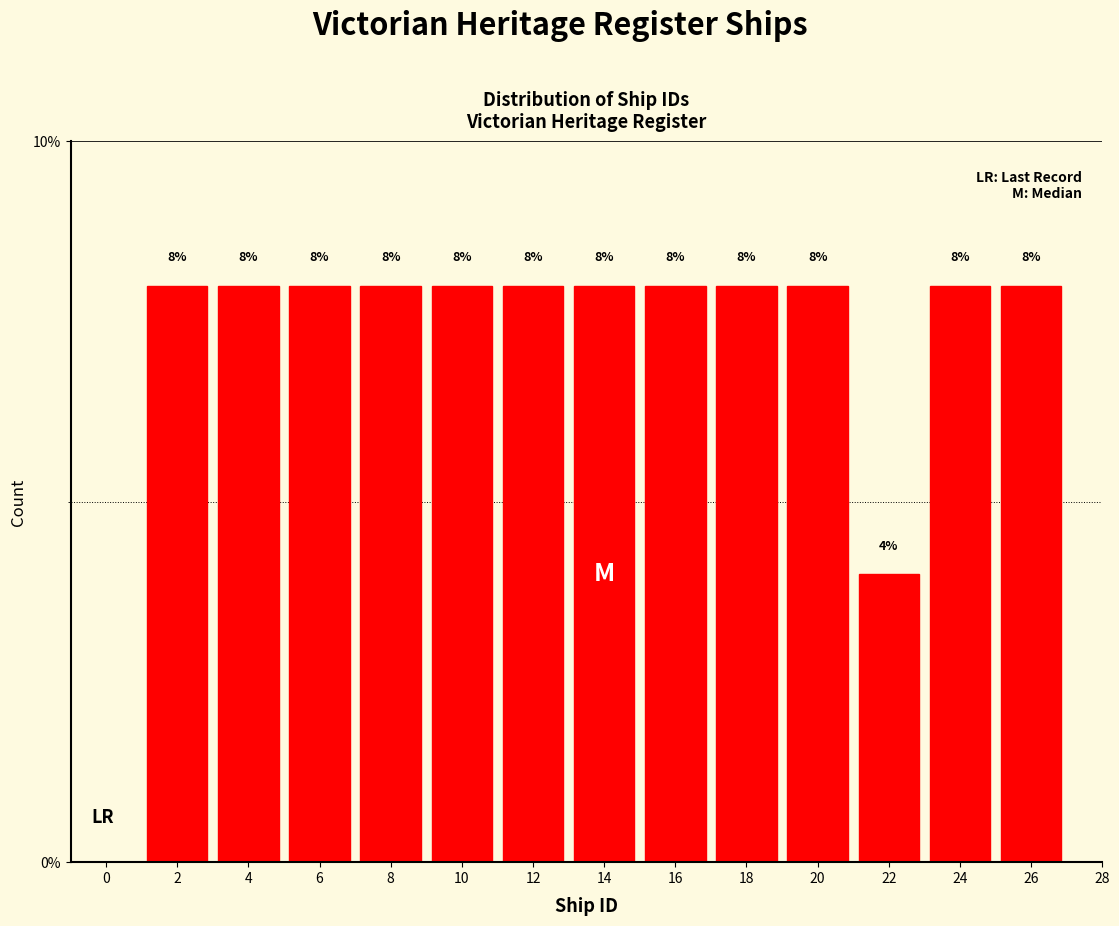

What is the height of the bar covering 21 to 23 on the x-axis?

4